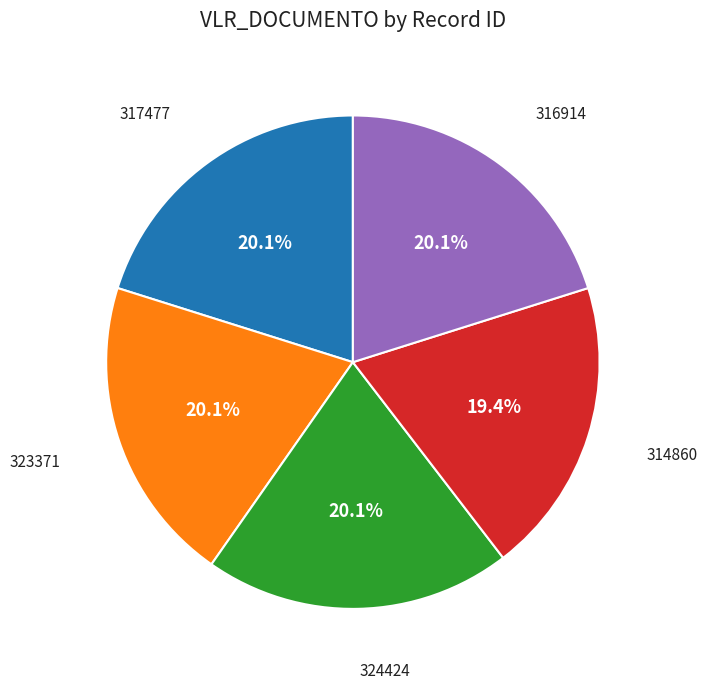

Does any single category account for the majority?

No